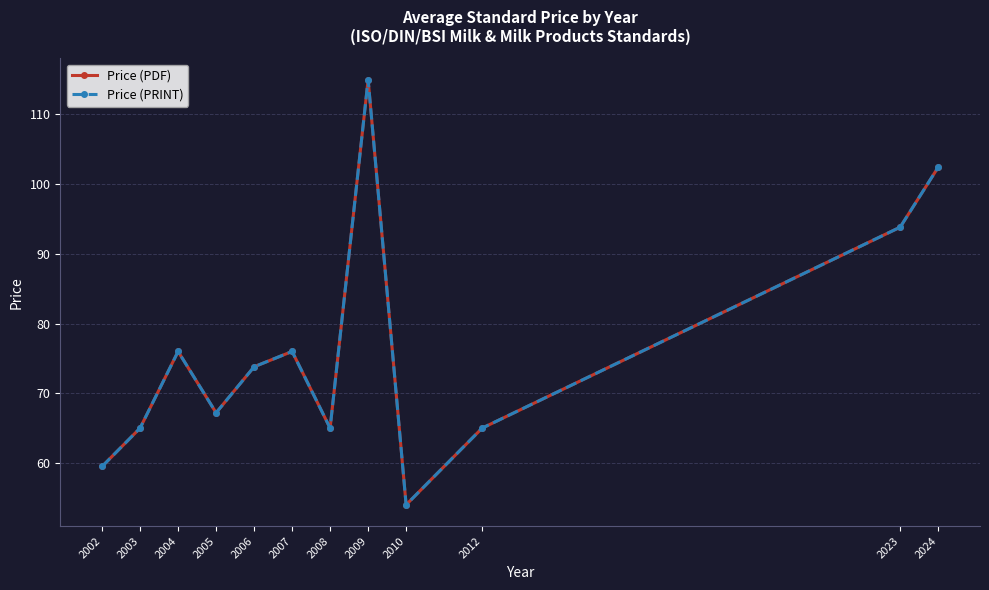

True or false: Price (PDF) and Price (PRINT) intersect in this chart.

False